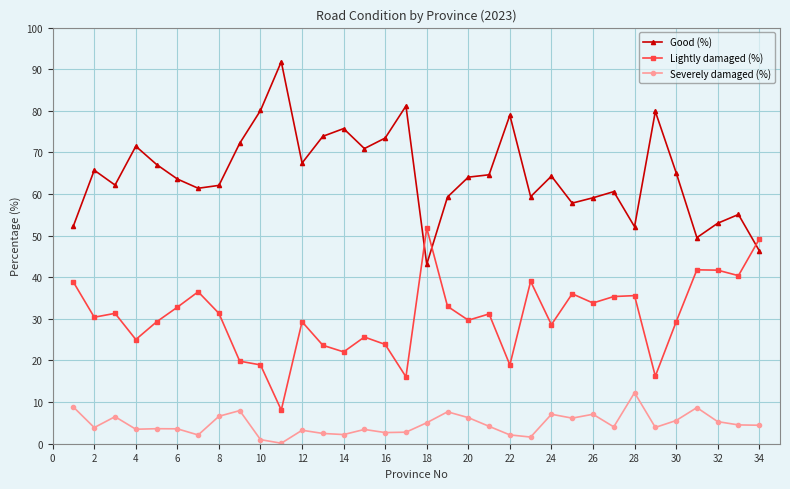

How many categories are shown in the chart?

34